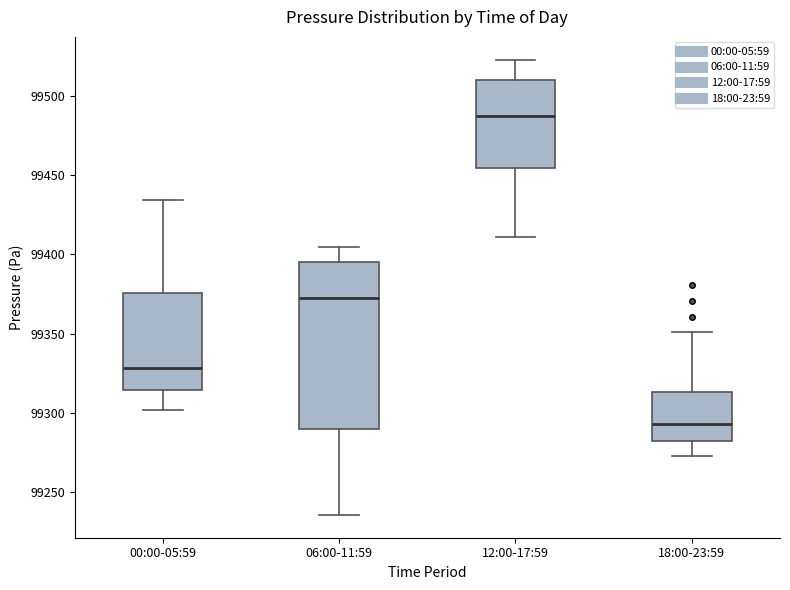

Comparing the boxes themselves (not the whiskers), which one is the tallest?

06:00-11:59